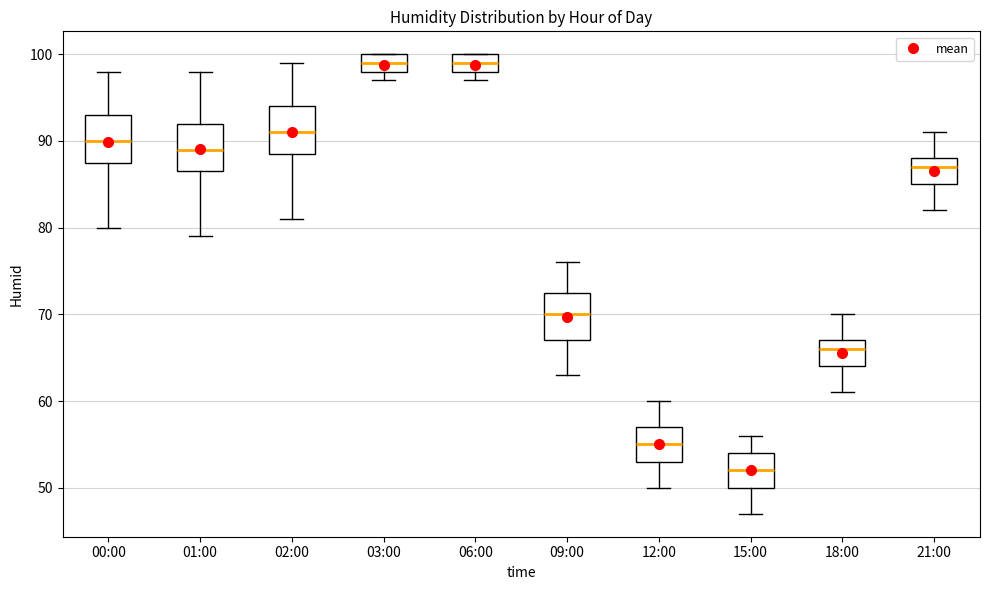

Where is the upper edge of the box for 02:00 on the y-axis? The values are not printed on the chart, so give them approximately, as read against the axis.

94